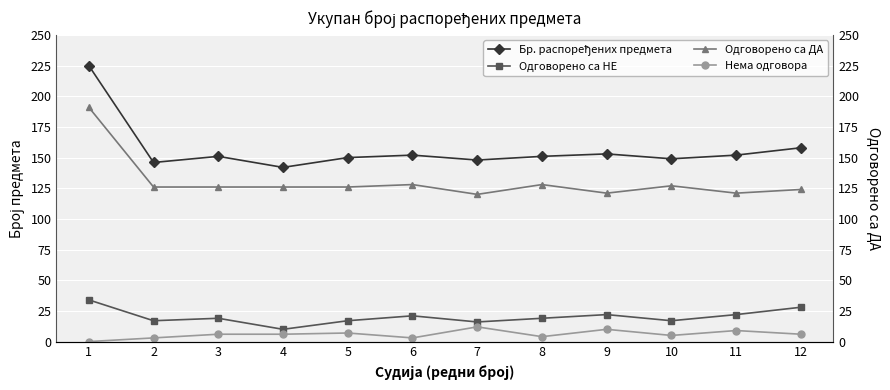

Rank the series at 10 from highest to lowest value.

Бр. распоређених предмета, Одговорено са ДА, Одговорено са НЕ, Нема одговора